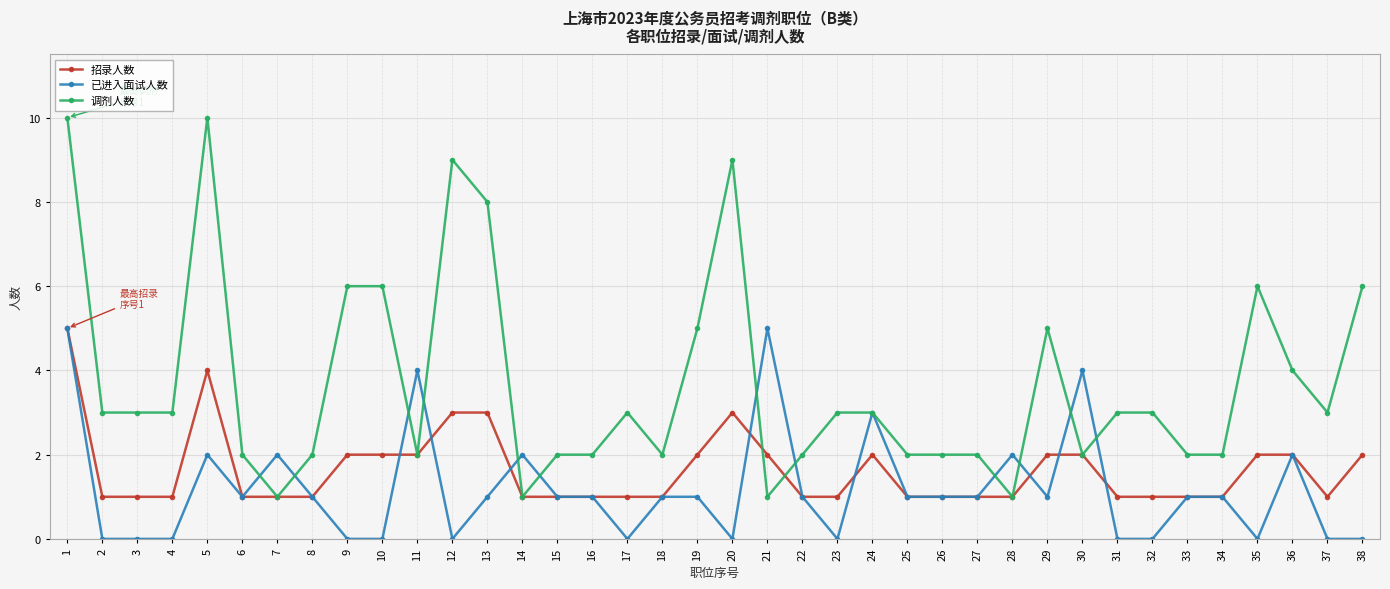

What are all the series names shown in the legend?

招录人数, 已进入面试人数, 调剂人数